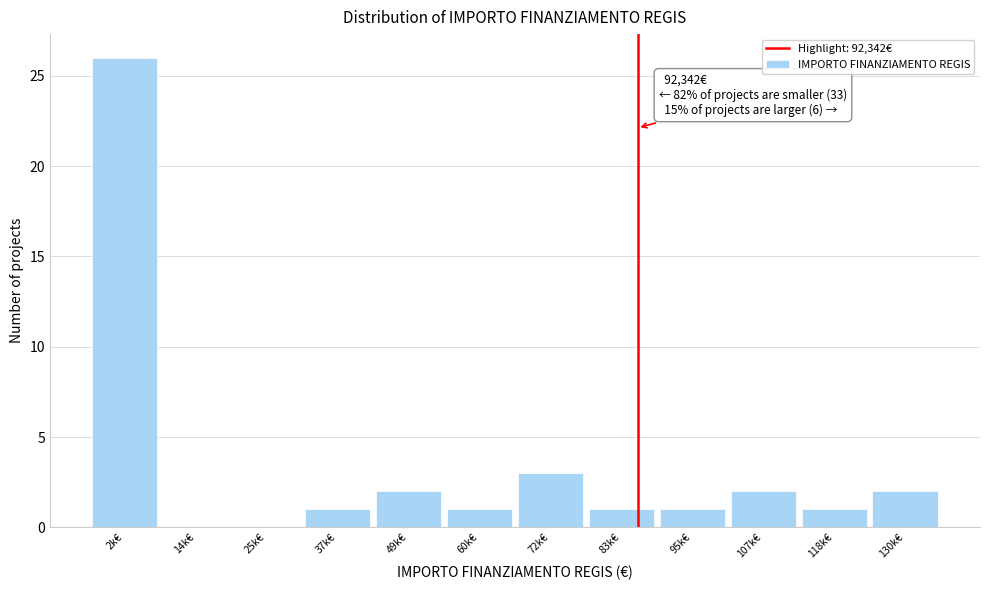

Reading right to left, transcribe all the data shown in this chart.

130k€=2	118k€=1	107k€=2	95k€=1	83k€=1	72k€=3	60k€=1	49k€=2	37k€=1	25k€=0	14k€=0	2k€=26